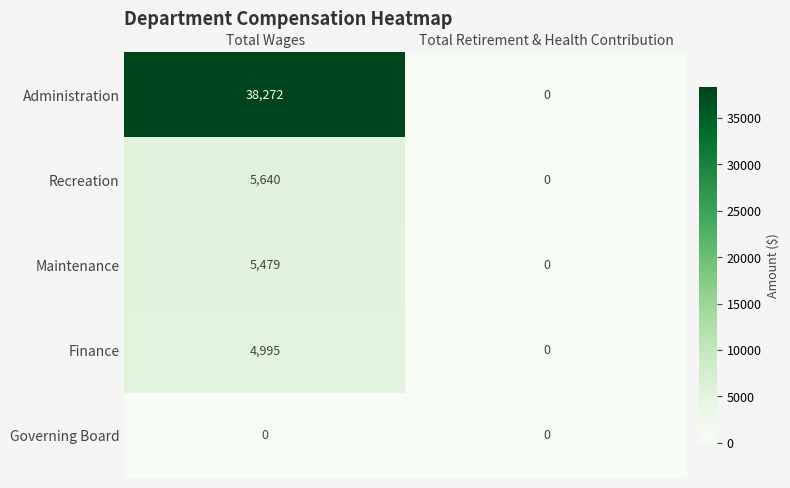

Reading right to left, what are all the values shown in this chart?

Administration: 0	38272
Recreation: 0	5640
Maintenance: 0	5479
Finance: 0	4995
Governing Board: 0	0